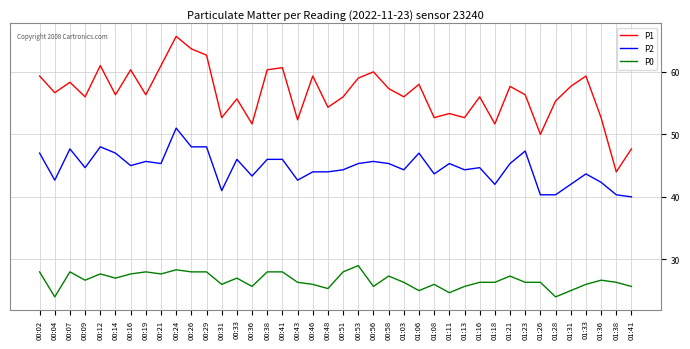

Which category has the highest value in the P2 series?

00:24